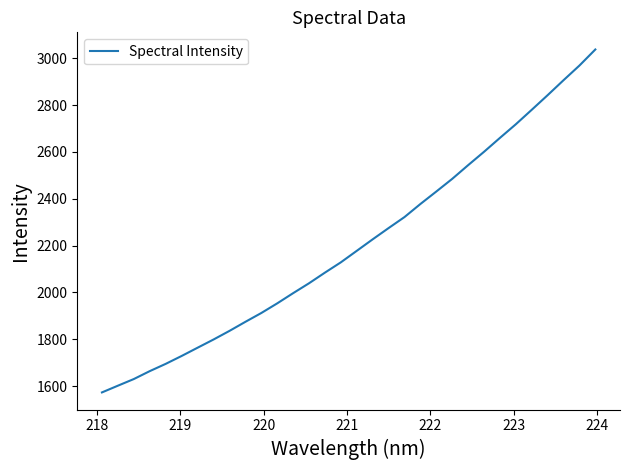

What is the minimum value shown in the chart?

1572.6